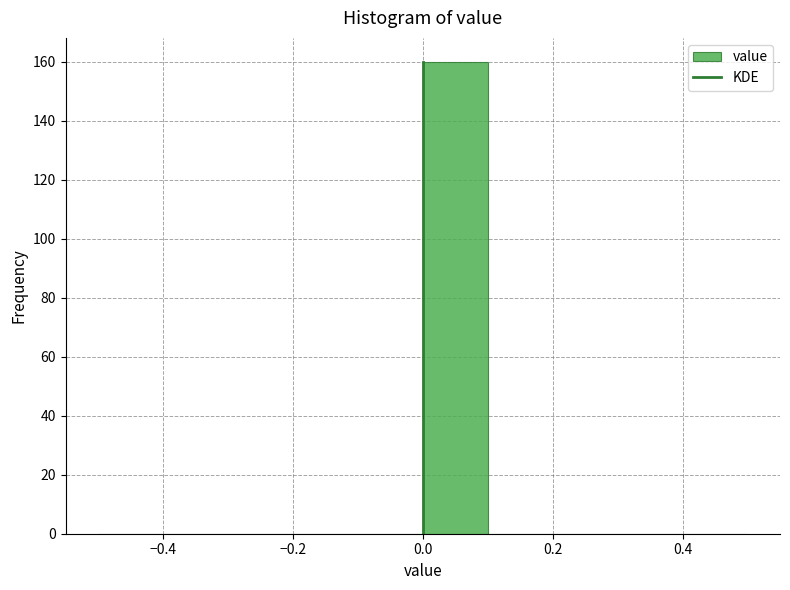

Reading left to right, list every bar in this chart as the range it spans on the x-axis followed by its height. The values are not printed on the chart, so give them approximately, as read against the axis.

-0.5 to -0.4: 0
-0.4 to -0.3: 0
-0.3 to -0.2: 0
-0.2 to -0.1: 0
-0.1 to 0.0: 0
0.0 to 0.1: 160
0.1 to 0.2: 0
0.2 to 0.3: 0
0.3 to 0.4: 0
0.4 to 0.5: 0